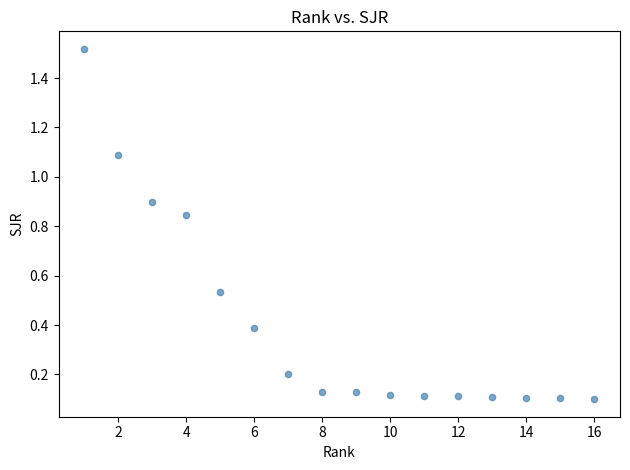

What is the range of X values (max minus min)?

15.0